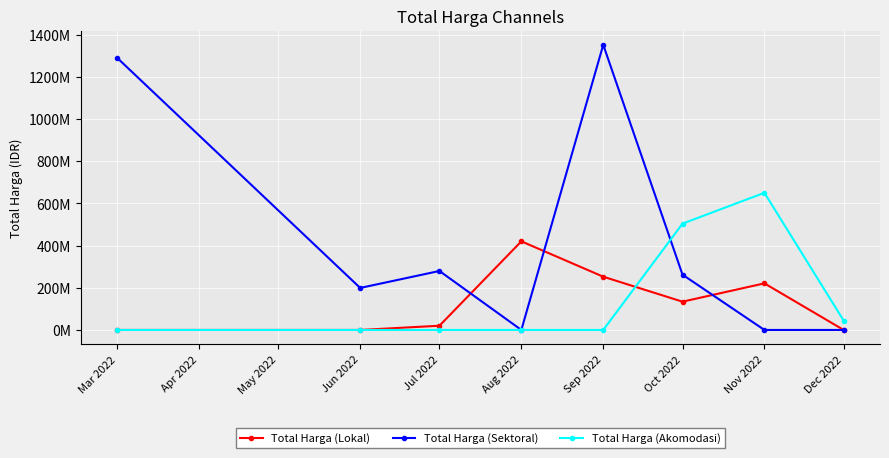

What are all the series names shown in the legend?

Total Harga (Lokal), Total Harga (Sektoral), Total Harga (Akomodasi)